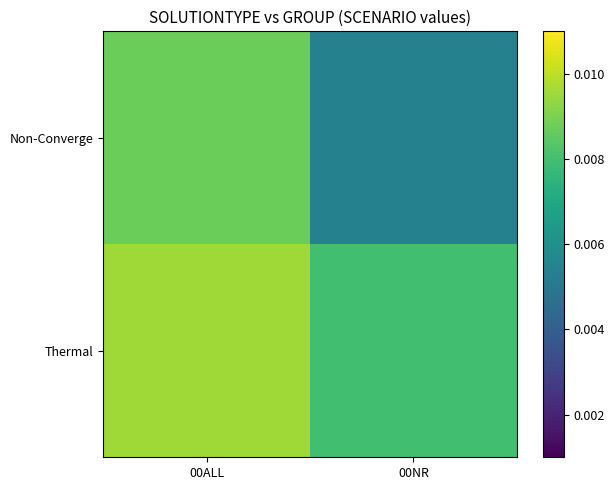

Count the number of data series in this chart.

2